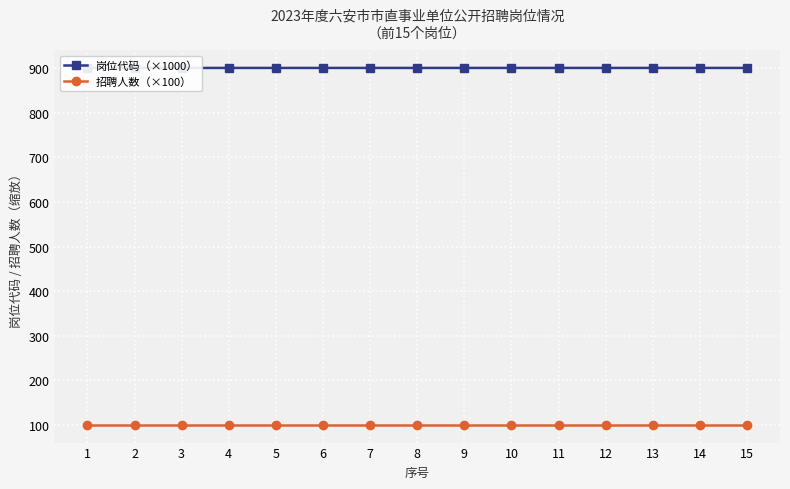

Which series has the largest total across all categories?

岗位代码（×1000）